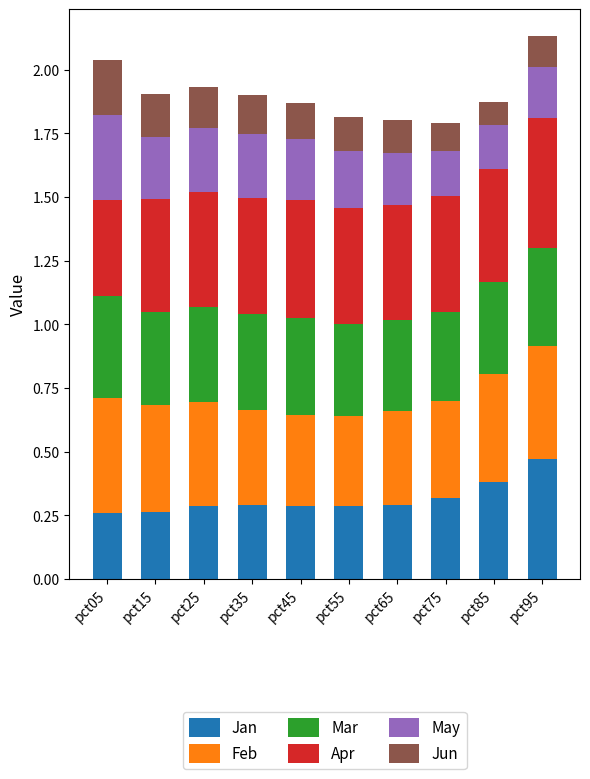

What is the total value across all series at pct85?

1.9